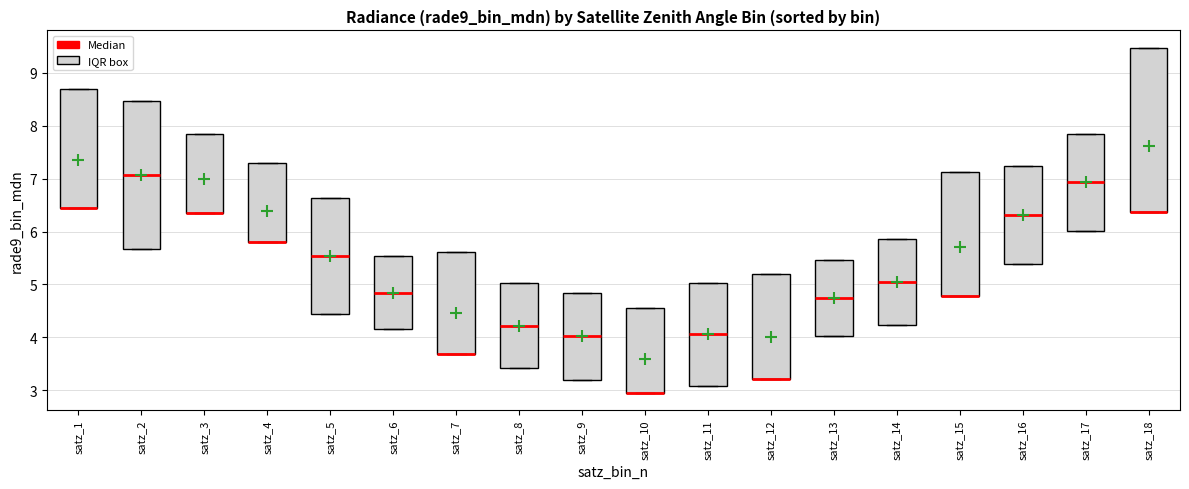

Where is the lower edge of the box for satz_16 on the y-axis? The values are not printed on the chart, so give them approximately, as read against the axis.

5.4